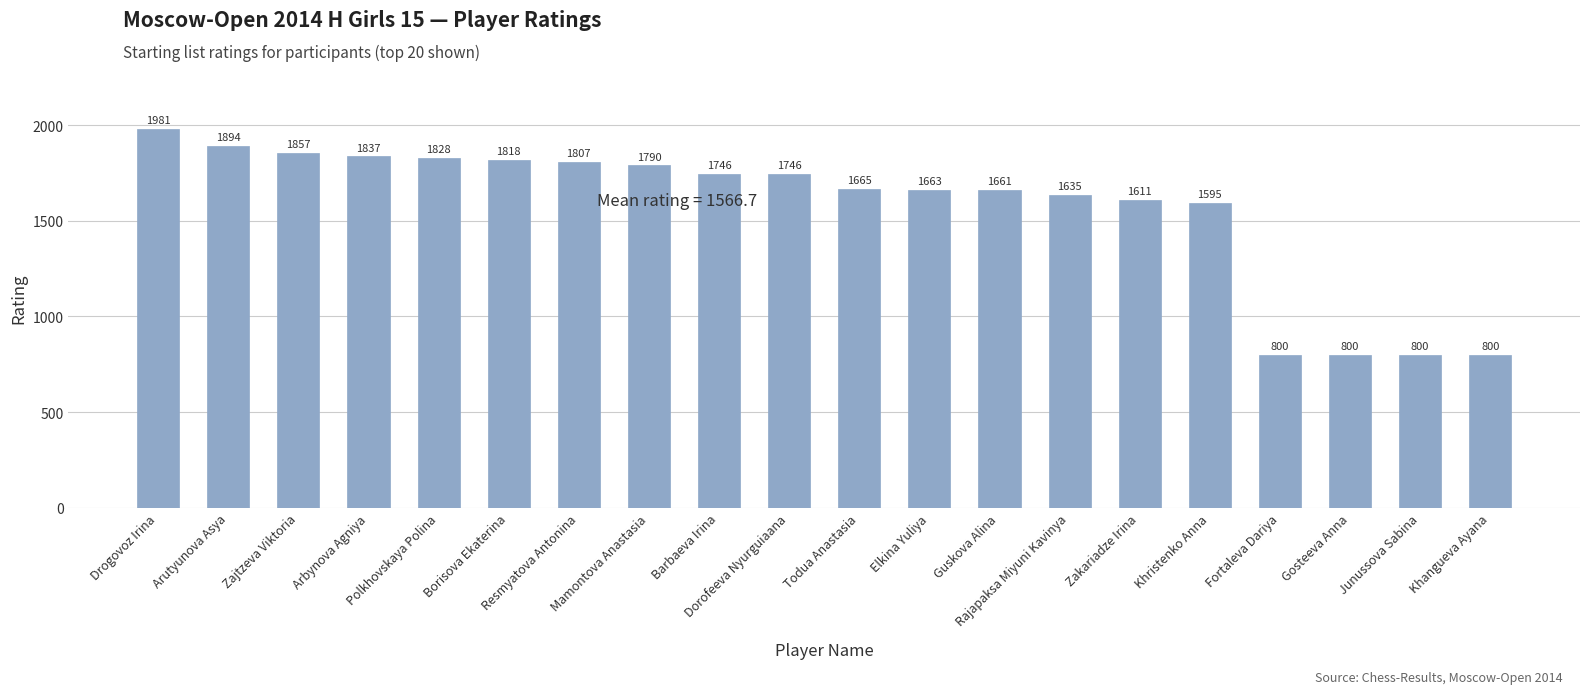

How many series are shown in this chart?

1